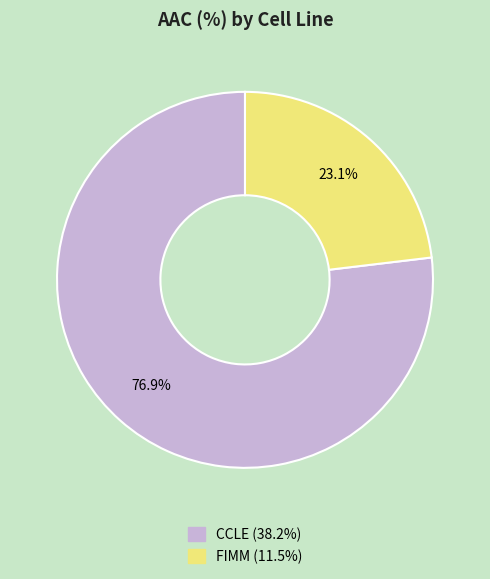

Rank the categories by value from highest to lowest.

CCLE, FIMM